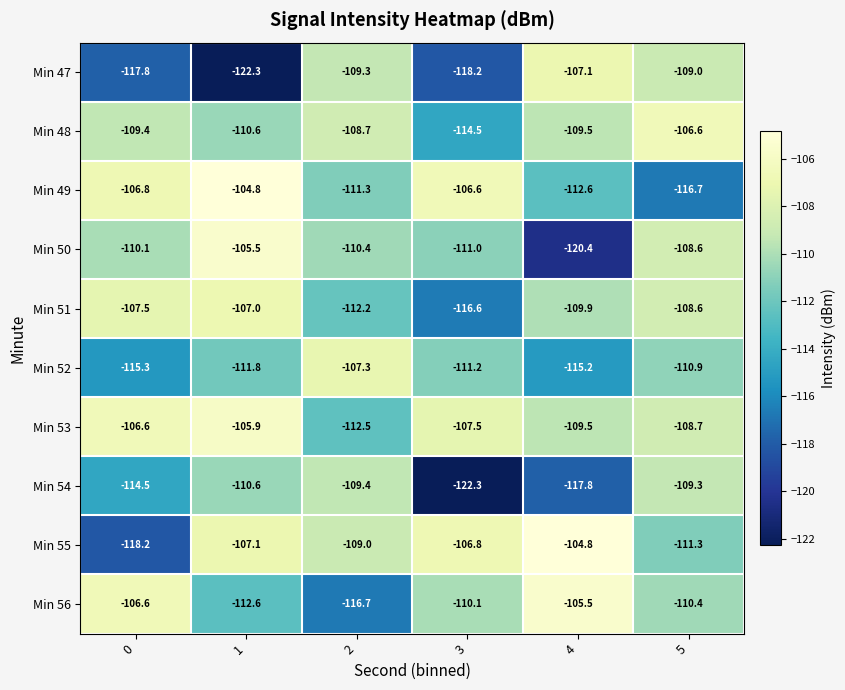

What is the maximum value shown in the chart?

-104.8